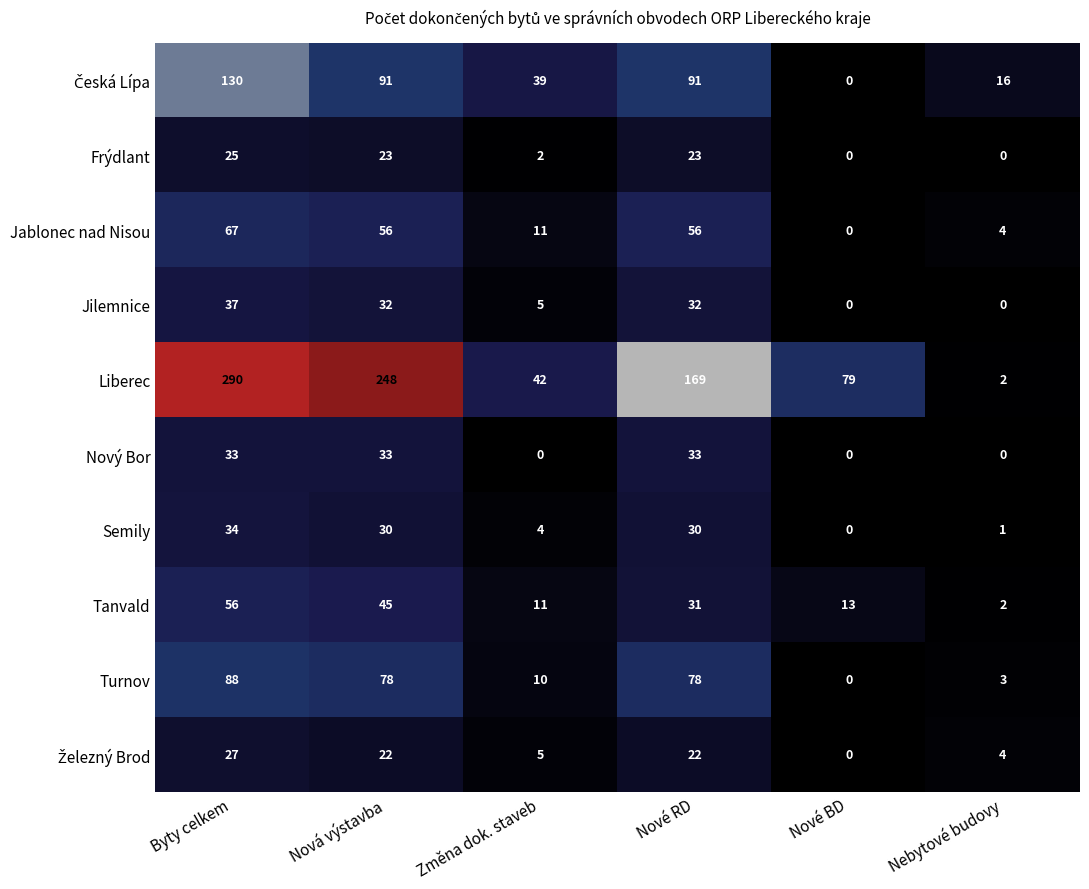

Rank the categories by Tanvald value from lowest to highest.

Nebytové budovy, Změna dok. staveb, Nové BD, Nové RD, Nová výstavba, Byty celkem